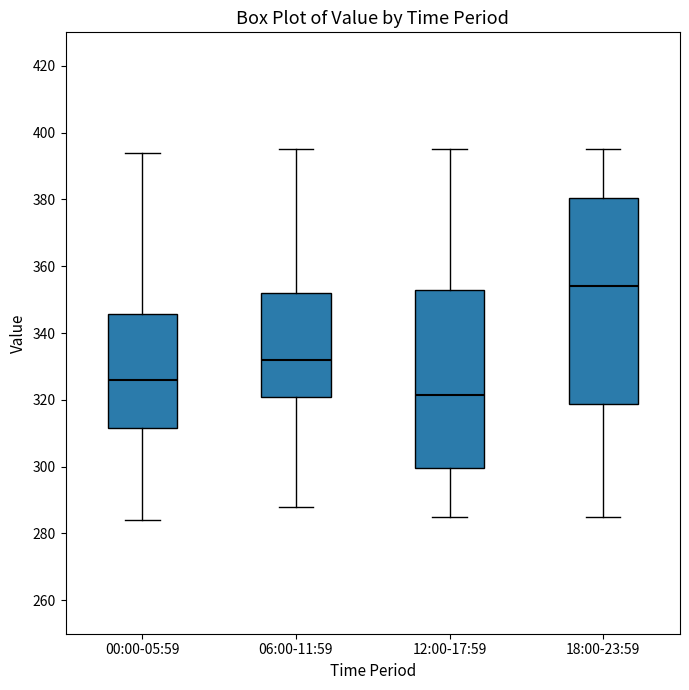

Which box's median line is the highest?

18:00-23:59